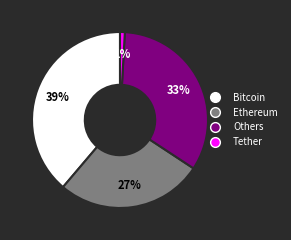

What percentage is the Ethereum slice, to the nearest percent?

27%